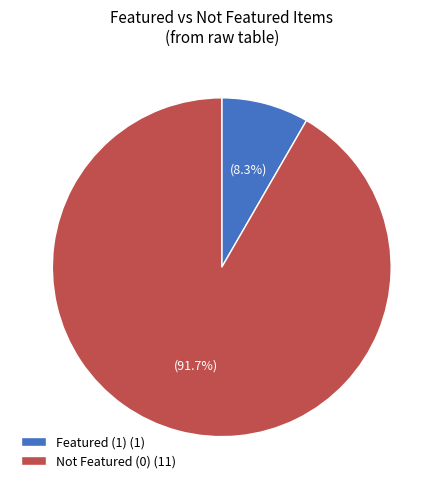

Rank the categories by value from lowest to highest.

Featured (1) (1), Not Featured (0) (11)